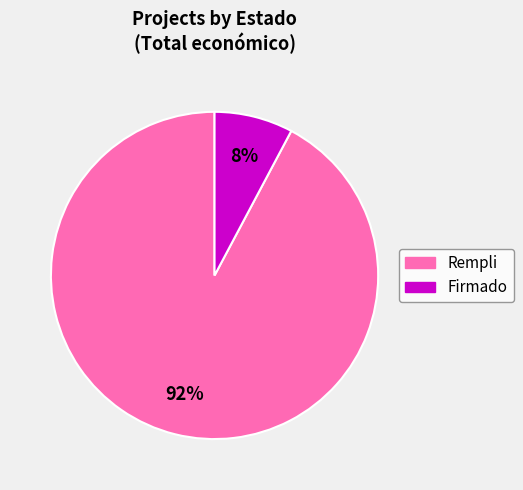

Between Rempli and Firmado, which is larger?

Rempli